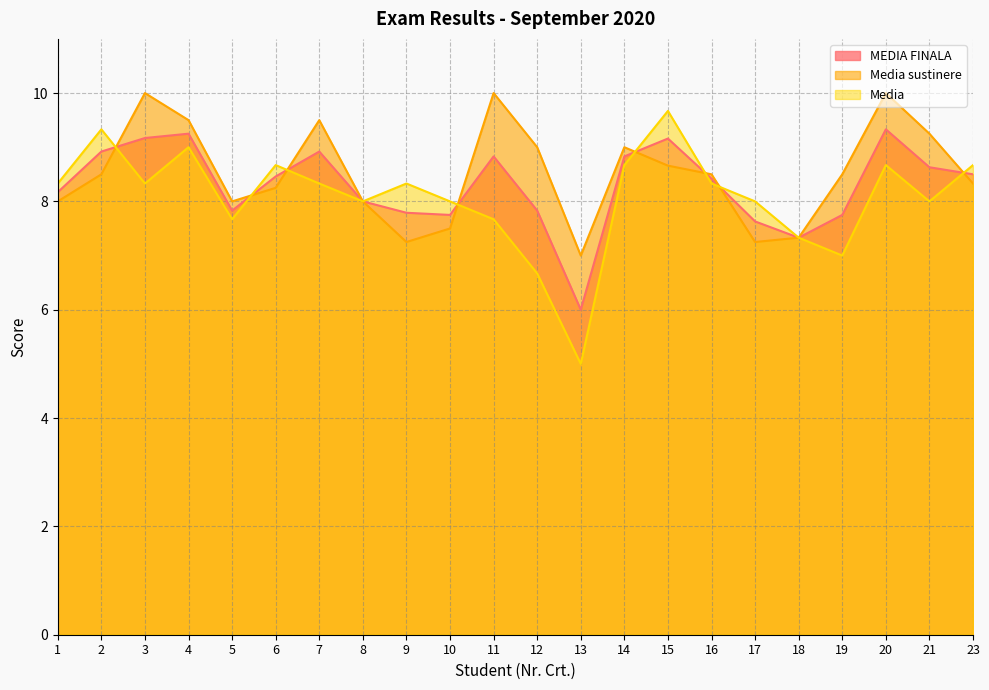

After their last crossing, which series has the higher values: Media or Media sustinere?

Media